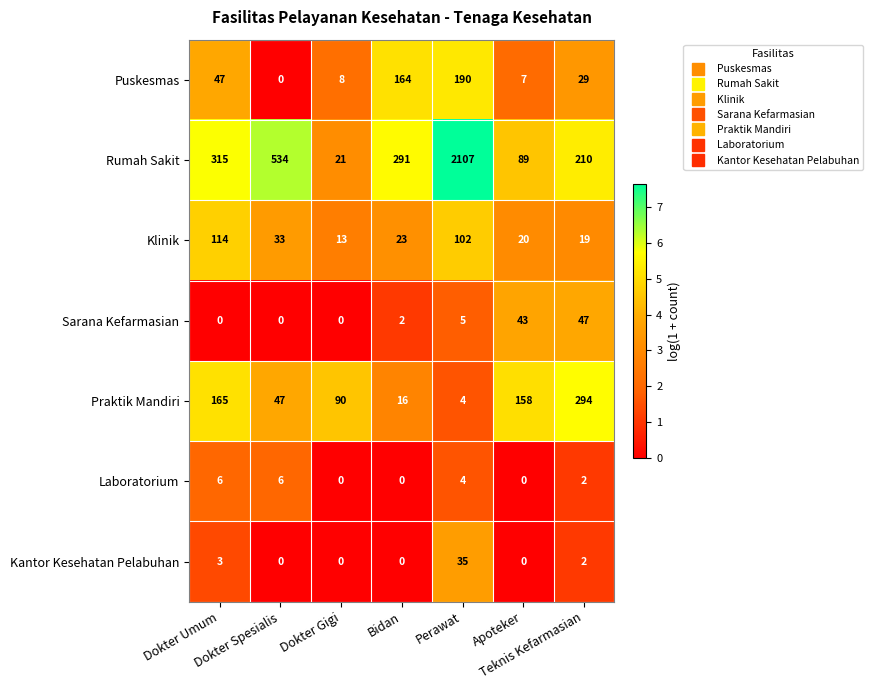

What is the maximum value for Klinik?

114